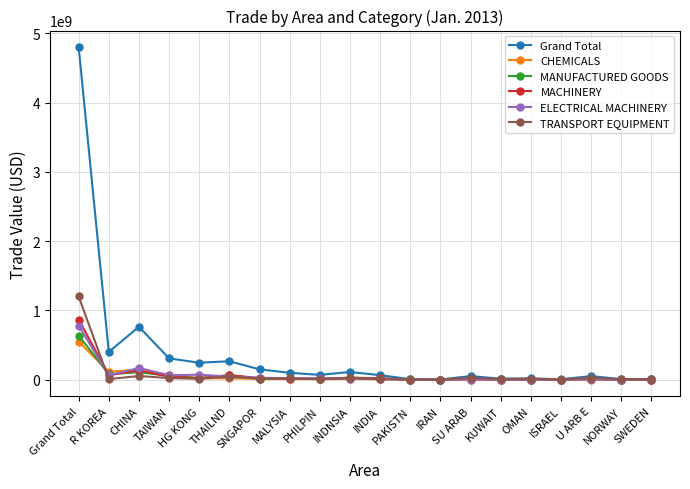

What value does the MANUFACTURED GOODS series have at IRAN?

81364